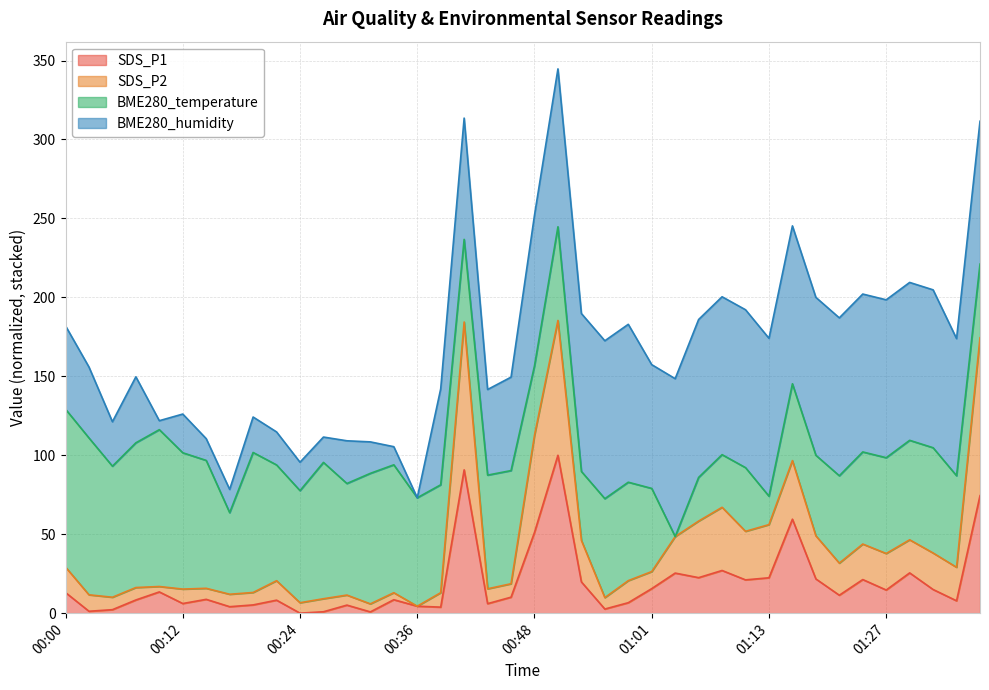

What is the total value across all series at 00:00?

182.0